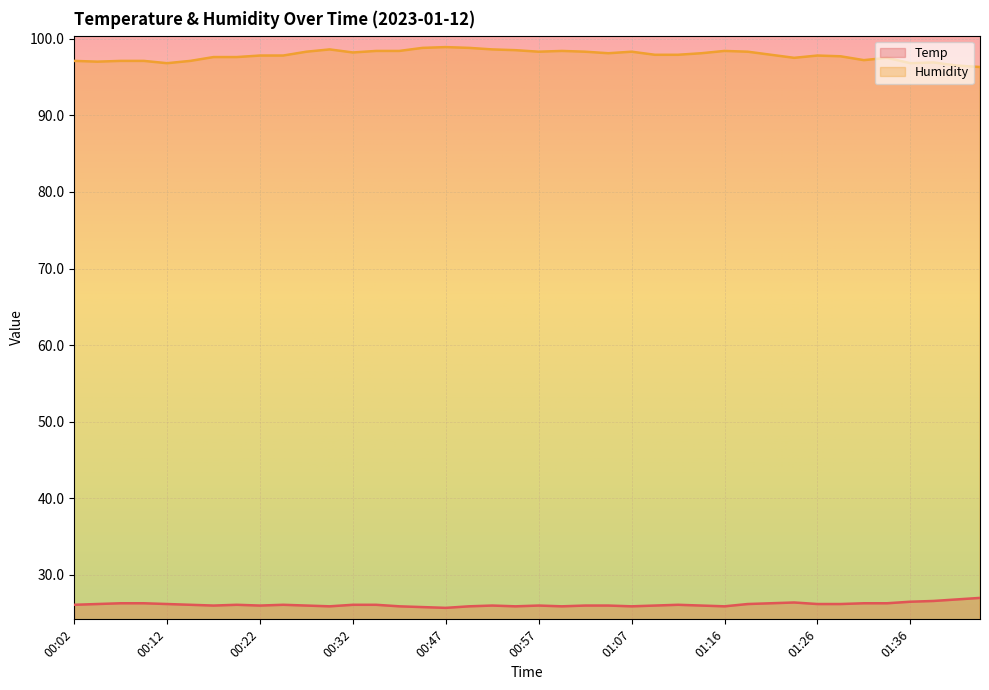

Is it true that Temp equals 9.5 at 00:54?

False